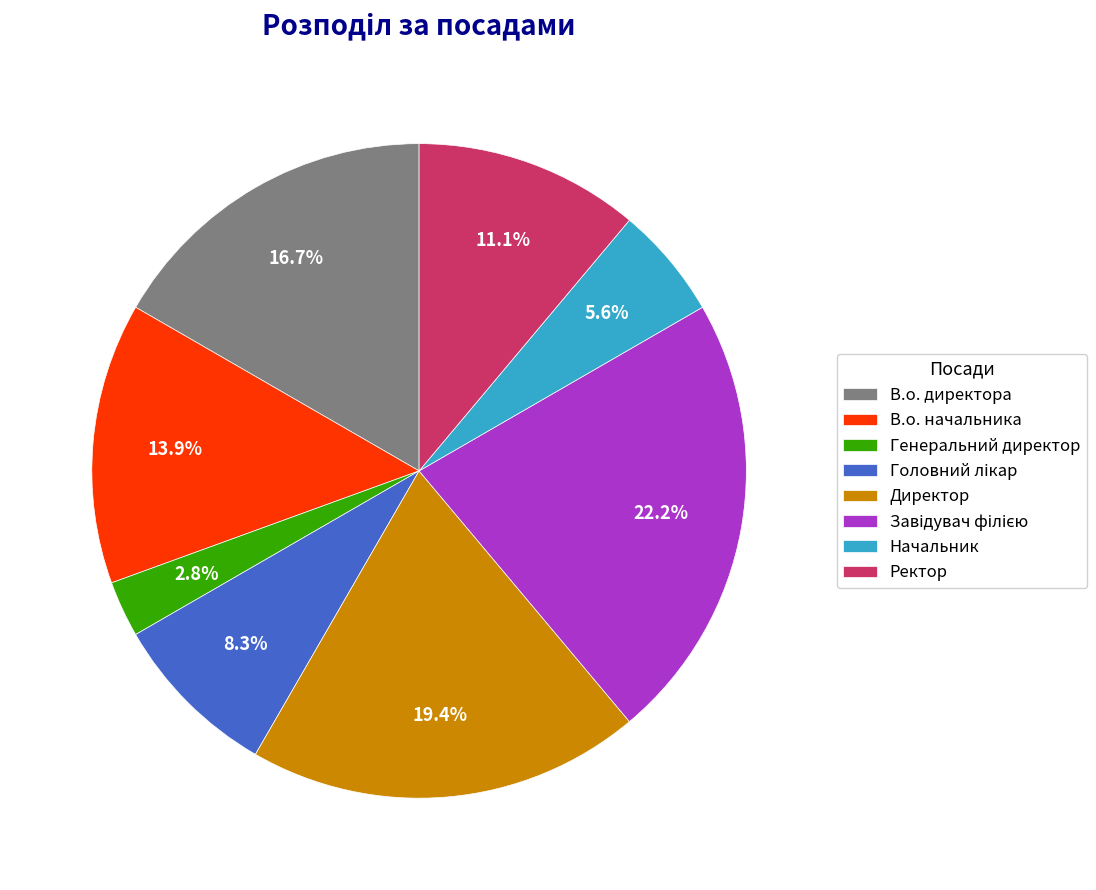

Does any single category account for the majority?

No